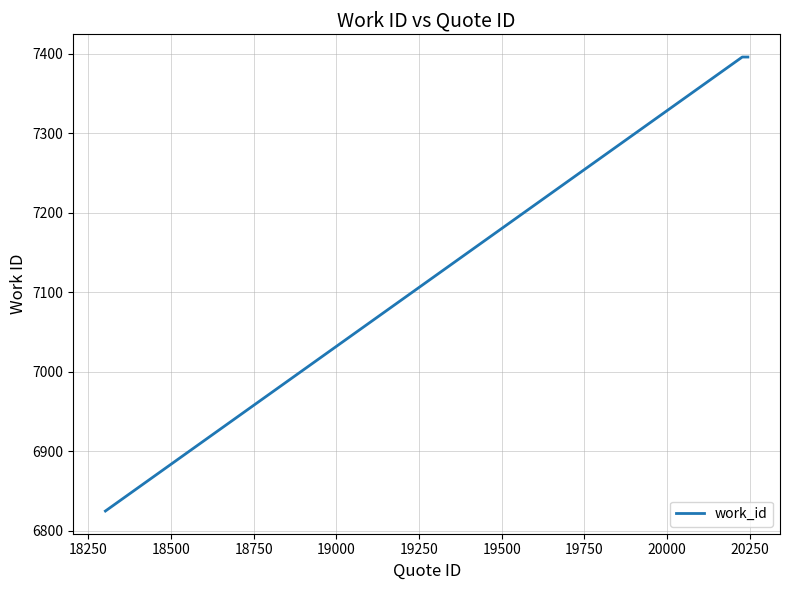

Reading left to right, what are all the values shown in this chart?

6825	7396	7396	7396	7396